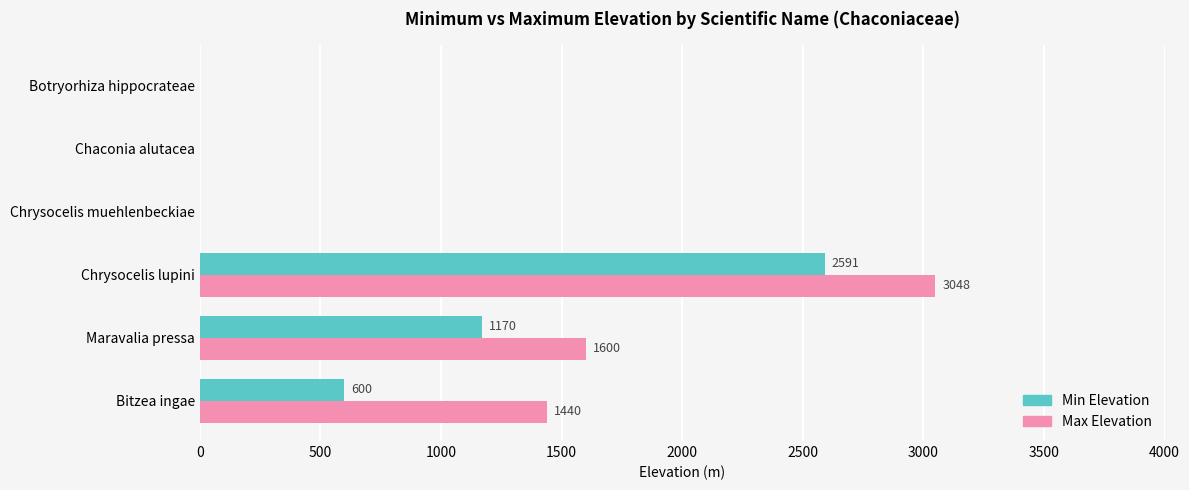

What is the greatest value displayed?

3048